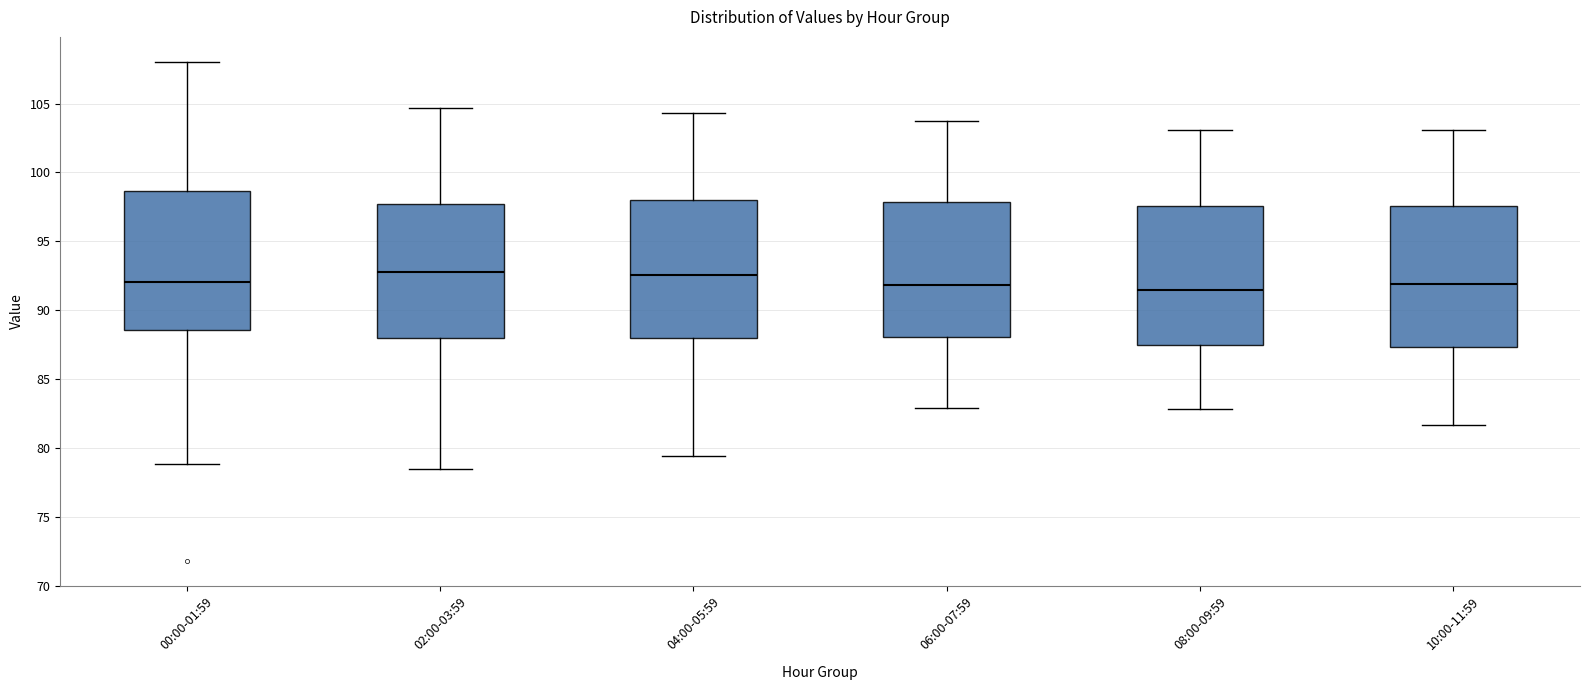

Where does the median line of the box for 00:00-01:59 sit on the y-axis? The values are not printed on the chart, so give them approximately, as read against the axis.

92.0